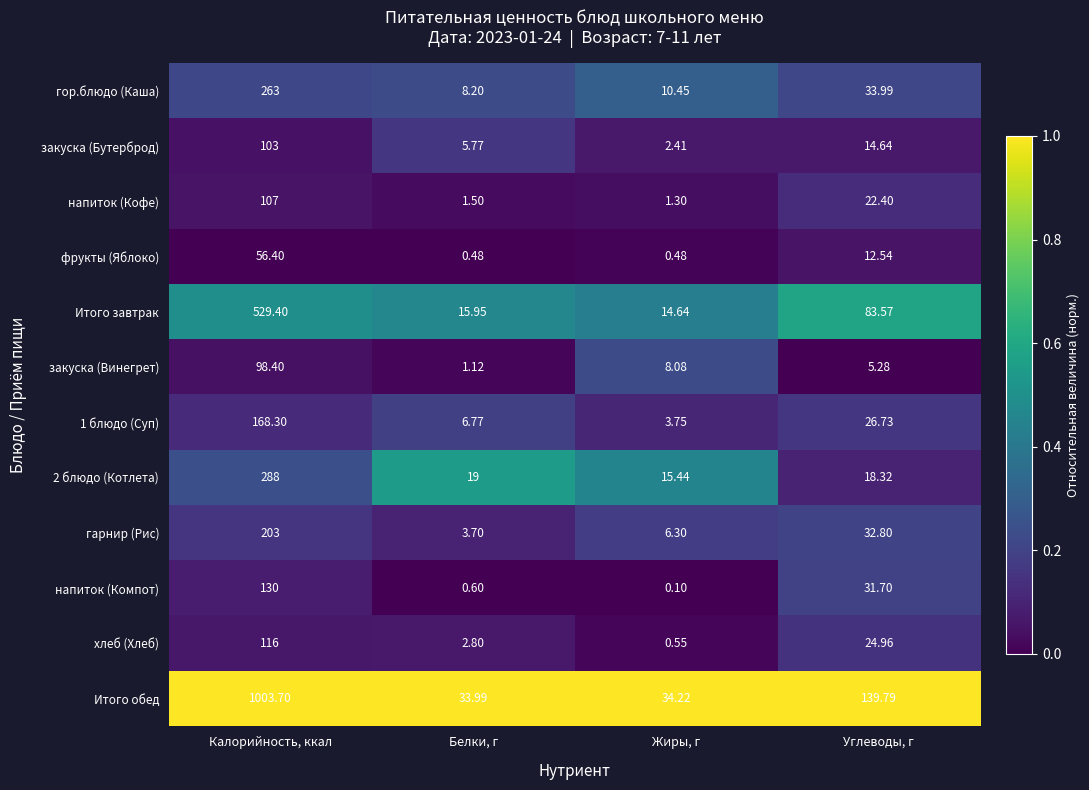

At which label does закуска (Винегрет) first exceed 8?

Калорийность, ккал